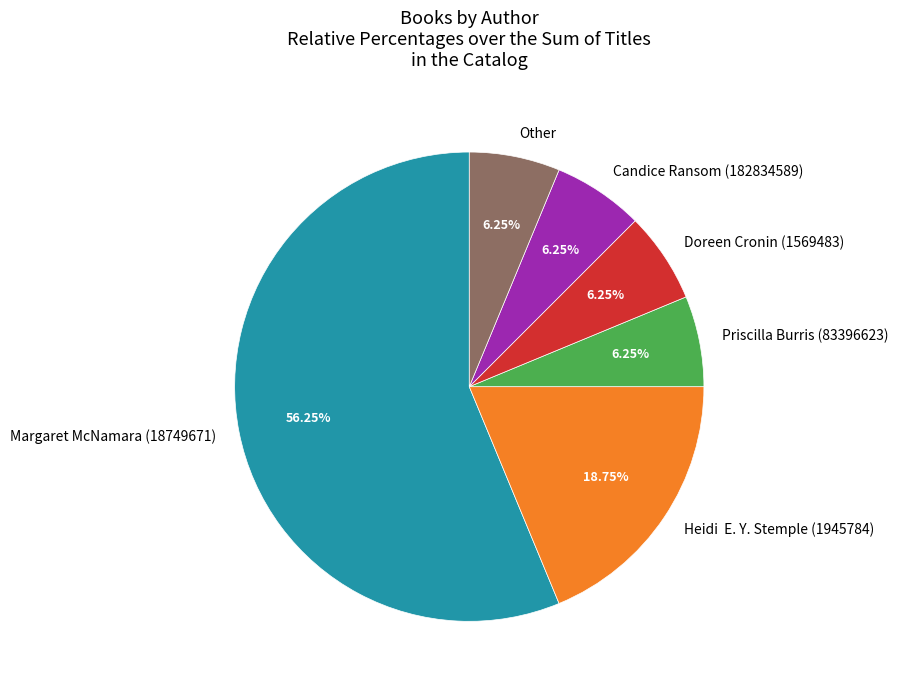

Count the number of slices in the pie.

6